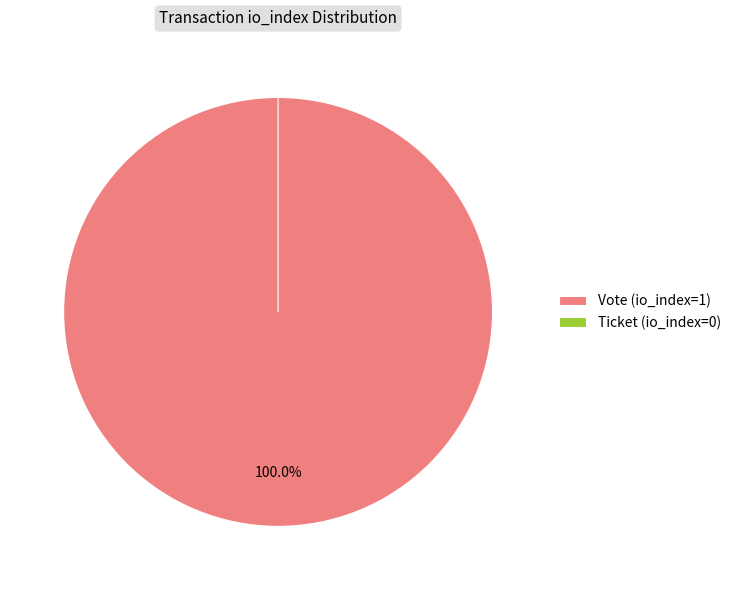

Is the sum of Vote (io_index=1) and Ticket (io_index=0) greater than half?

Yes